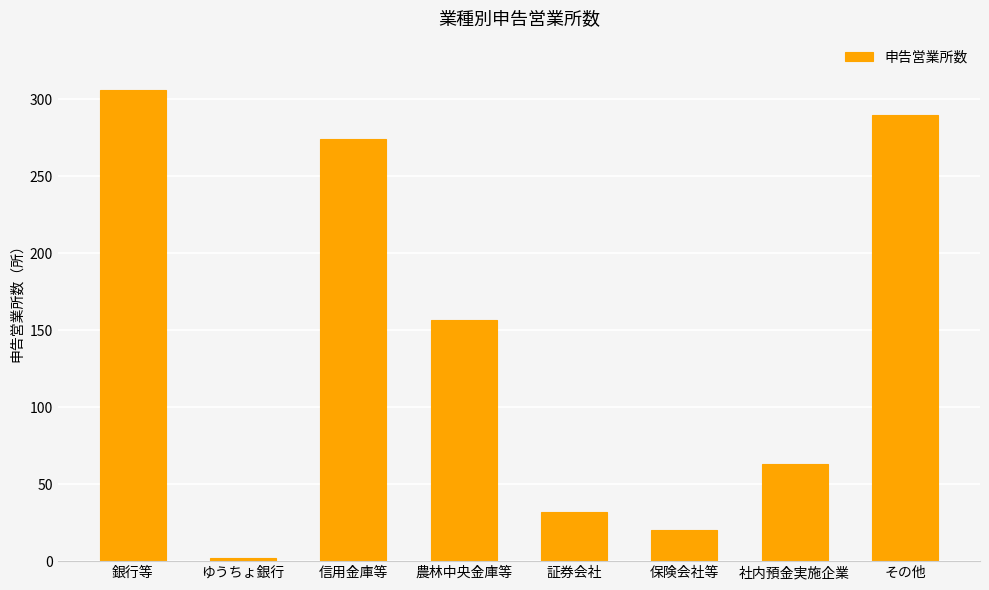

What is the difference between the maximum and minimum values?

304